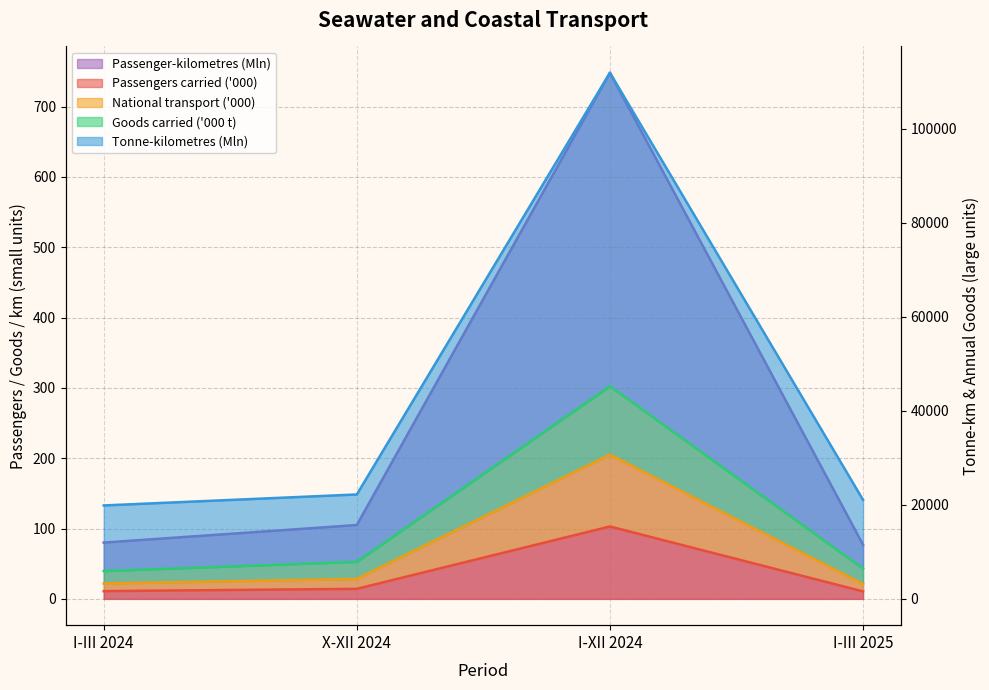

Is it true that National transport ('000) equals 41805 at I-XII 2024?

False